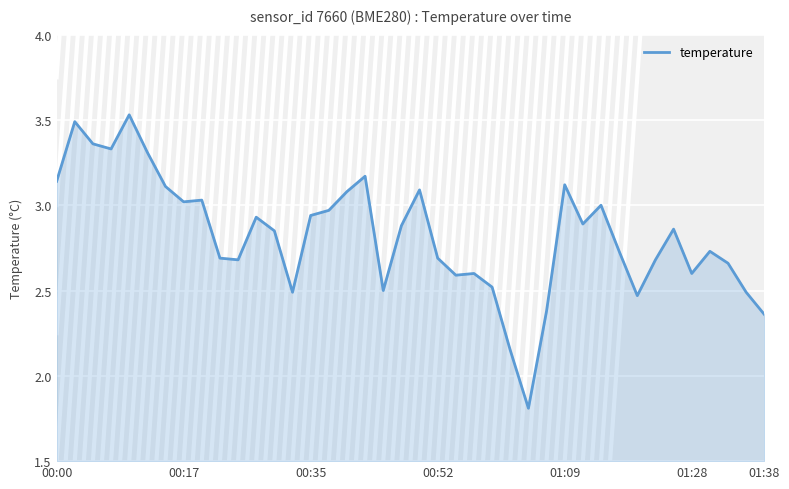

How many values are below 2?

1